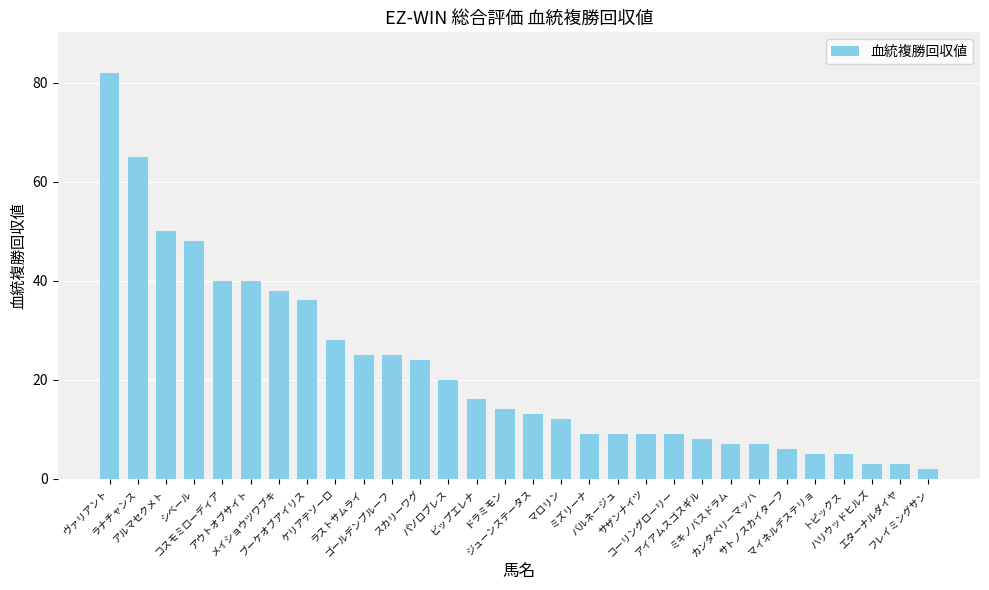

What value does the data have at アウトオブサイト?

40